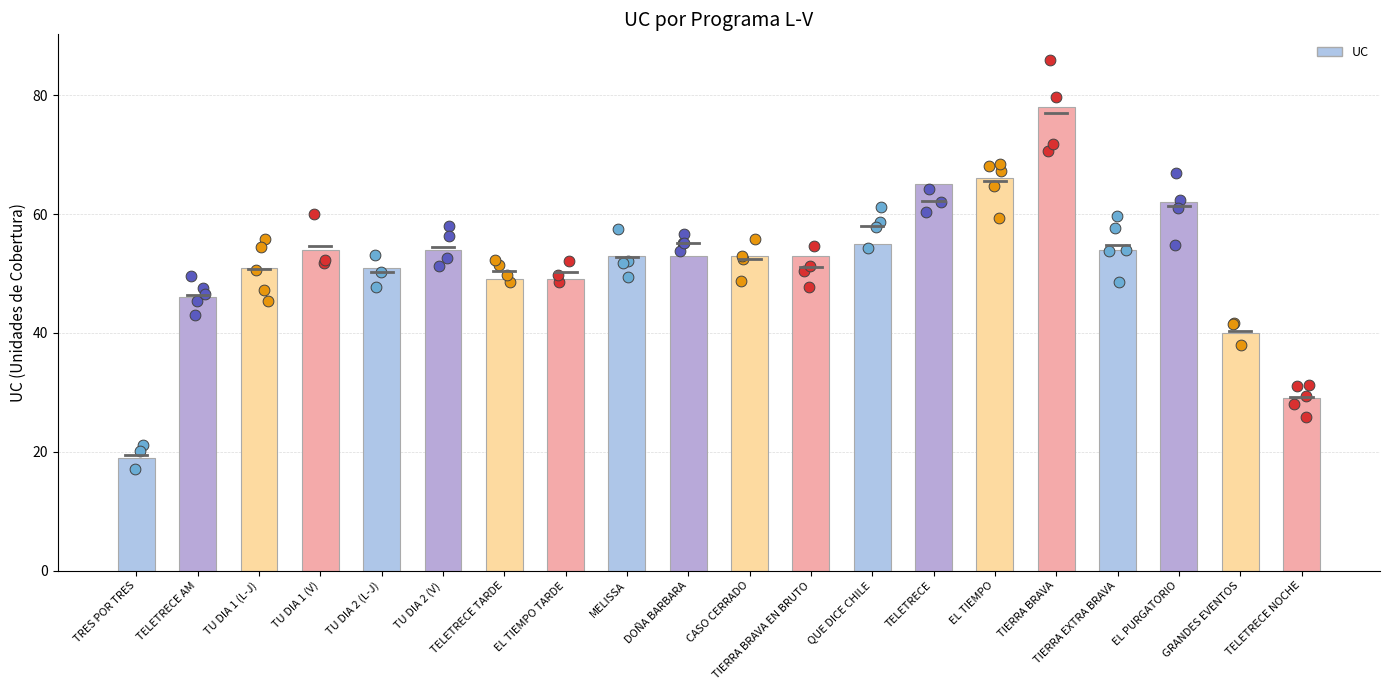

Between CASO CERRADO and TIERRA BRAVA EN BRUTO, which is larger?

CASO CERRADO